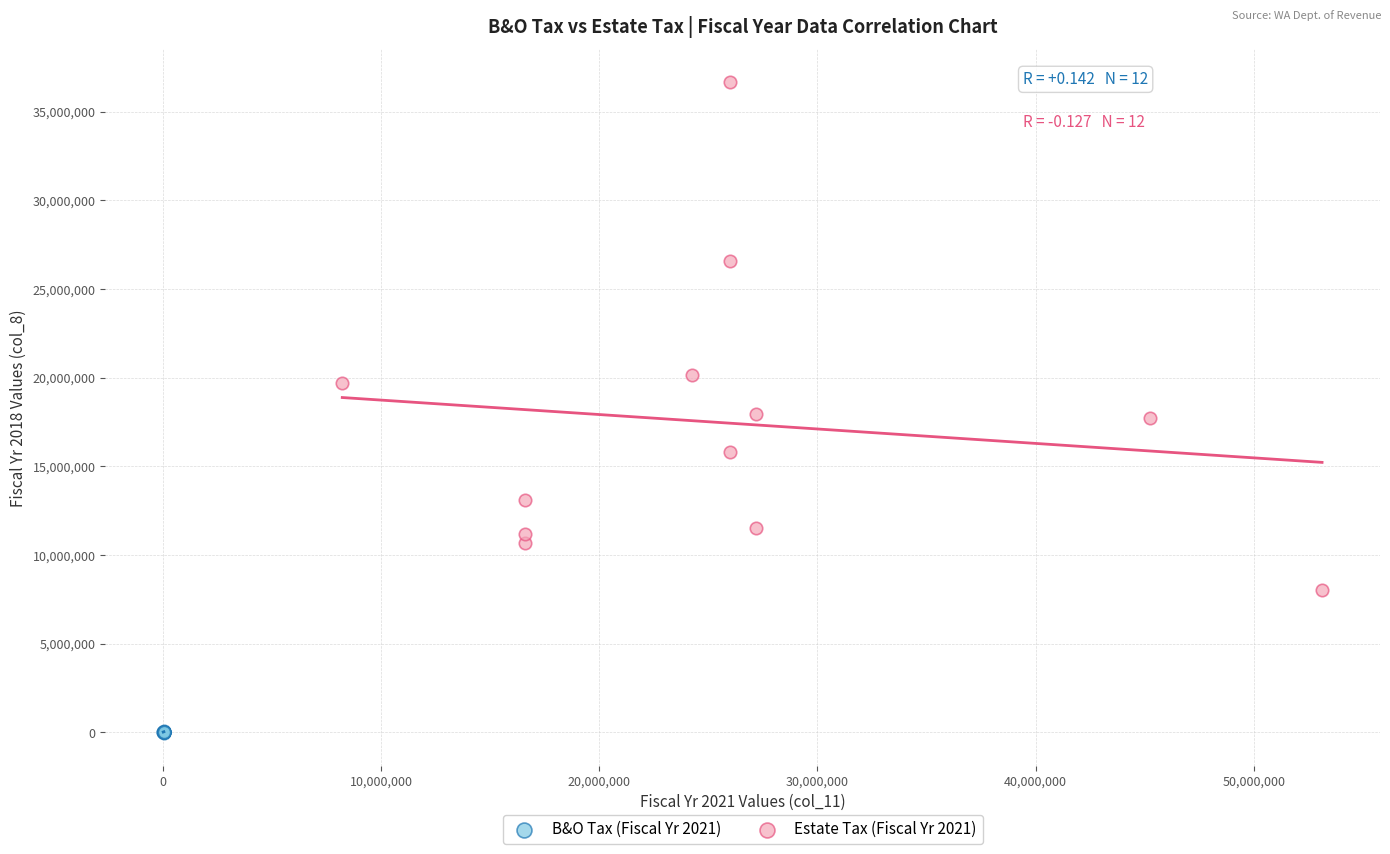

Which series contains the highest Y value?

Estate Tax (Fiscal Yr 2021)